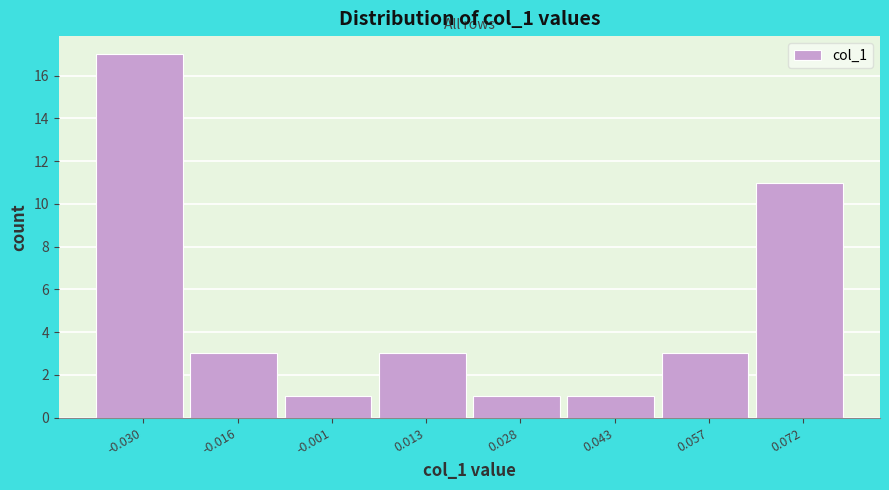

Over which range of the x-axis is the bar tallest?

-0.038 to -0.022